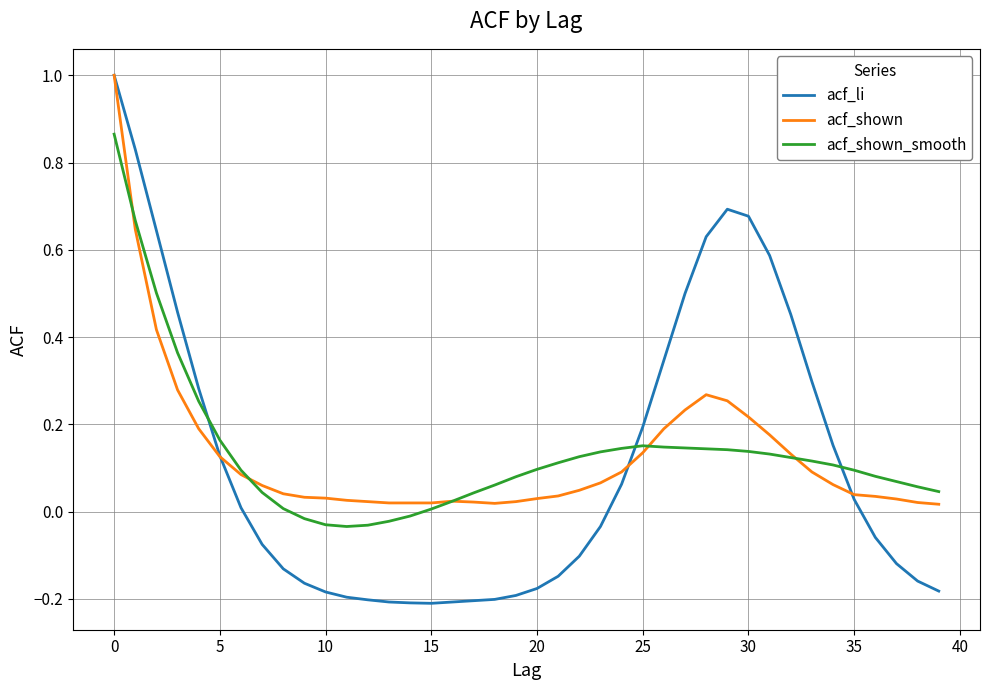

What is the greatest value displayed?

1.0